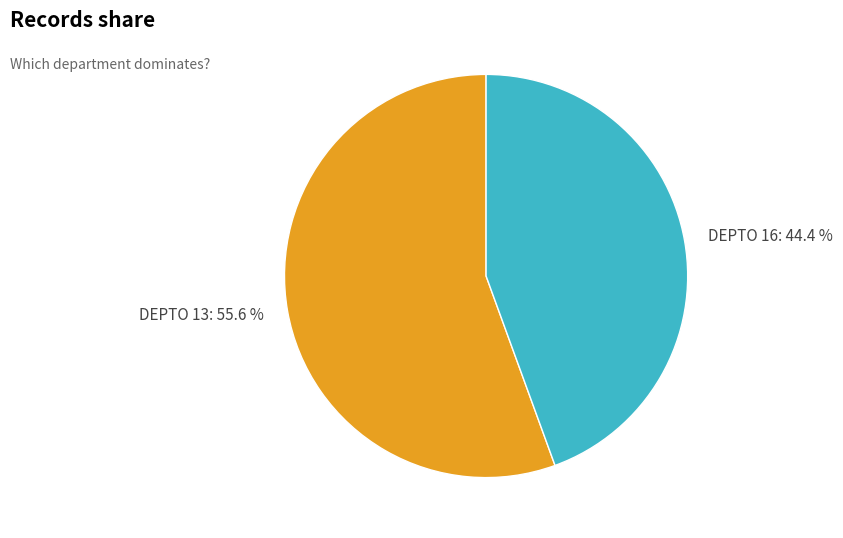

What is the smallest slice in the pie chart?

DEPTO 16